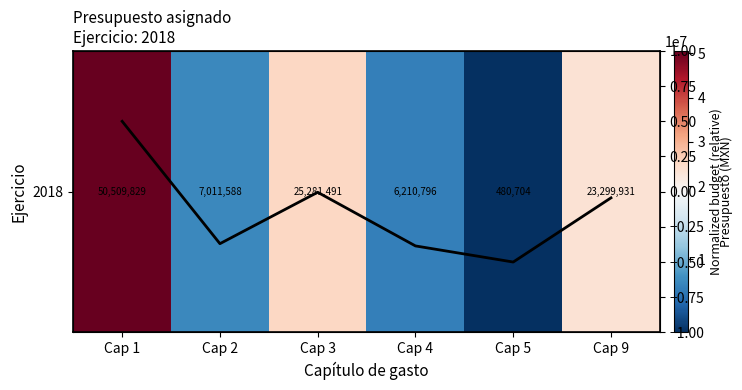

Which series has the widest spread of values?

2018